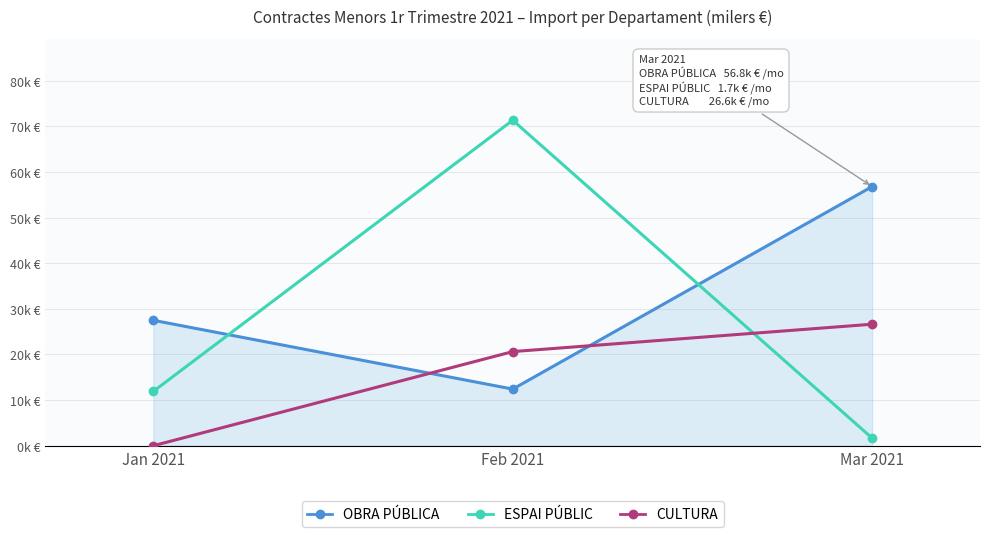

What is the total value across all series at Jan 2021?

39.4